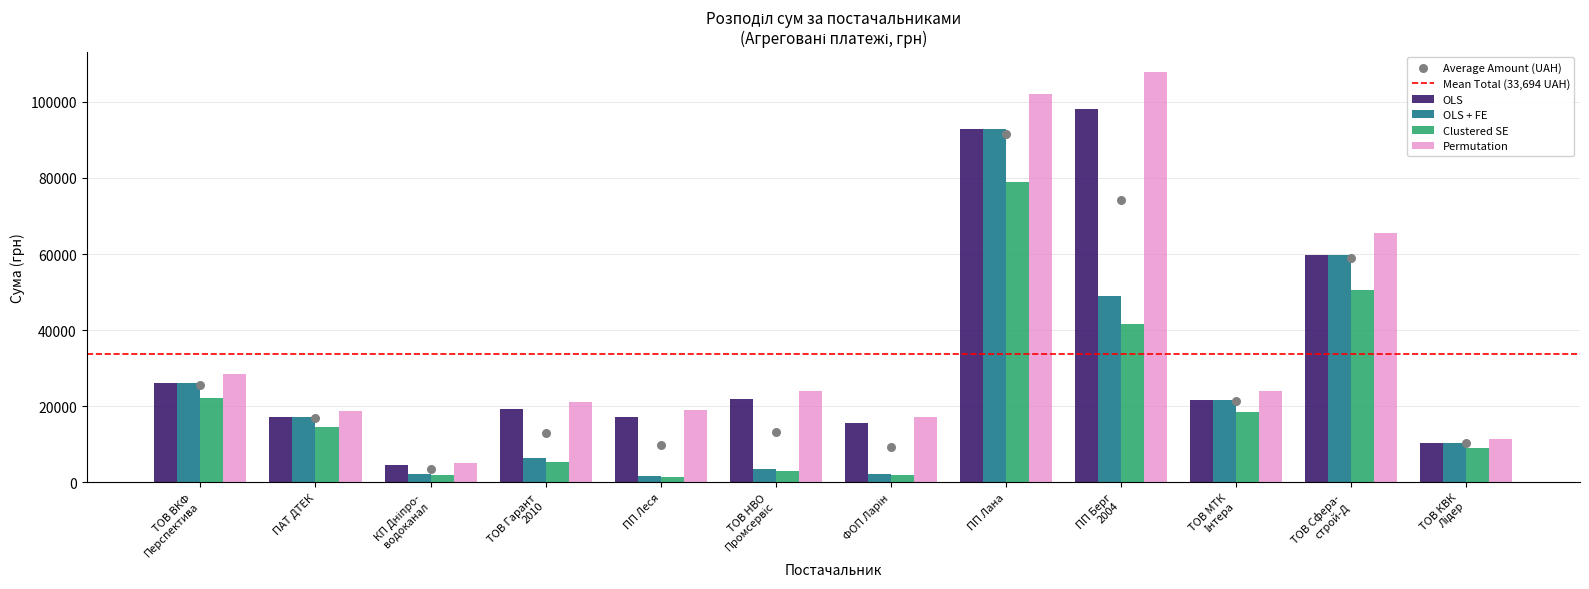

What is the difference between the maximum and minimum values in the Permutation series?

102814.3